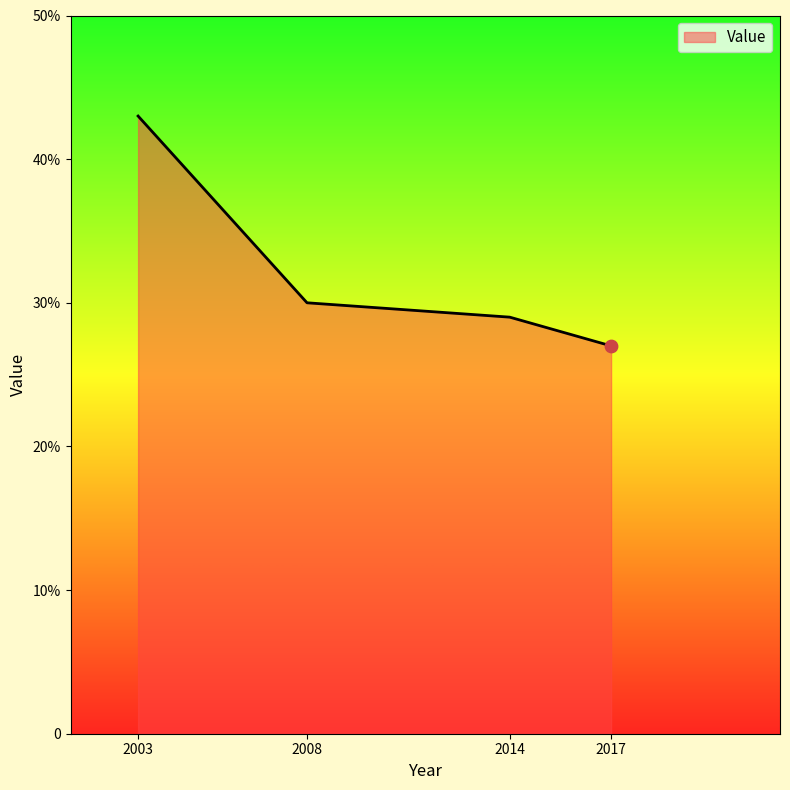

What is the change in value from 2008 to 2017?

-3